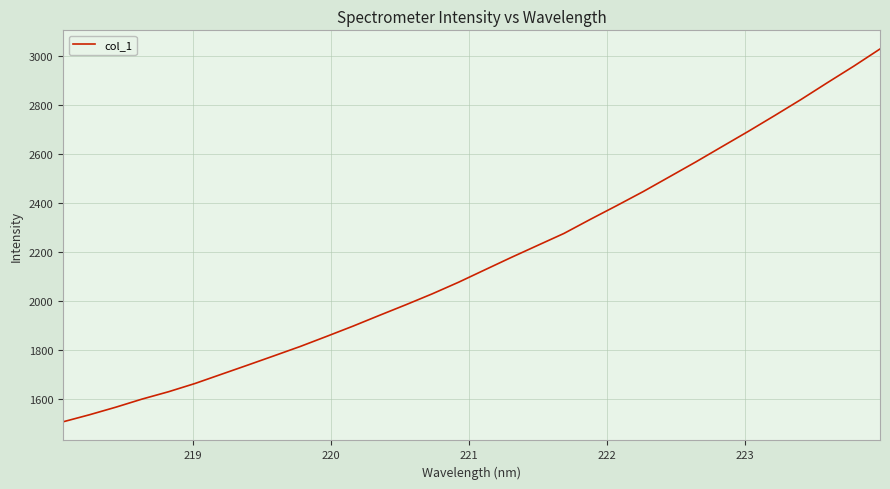

What is the minimum value shown in the chart?

1508.6